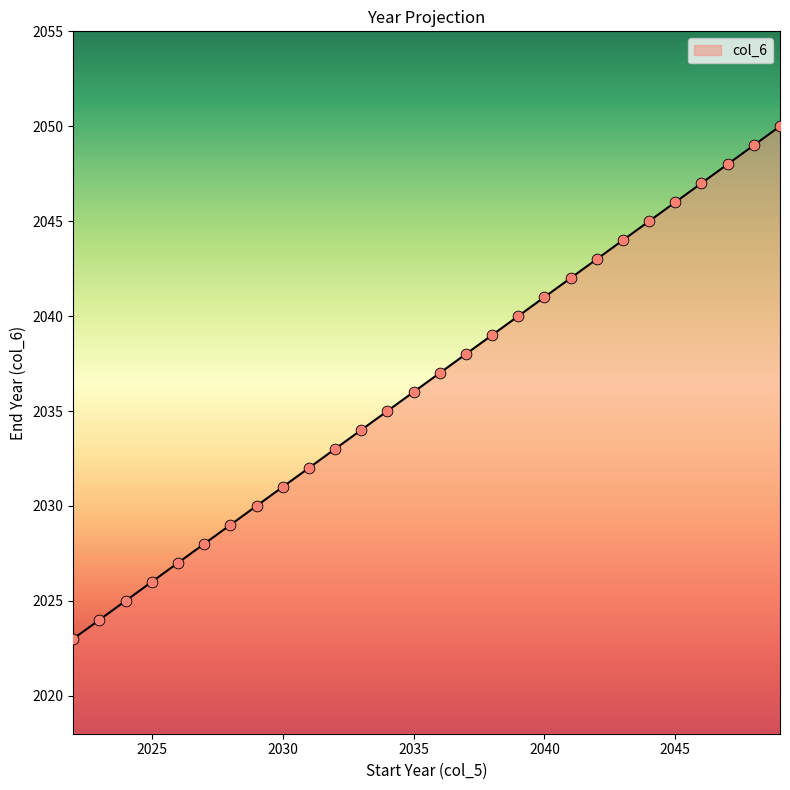

What is the maximum value shown in the chart?

2050